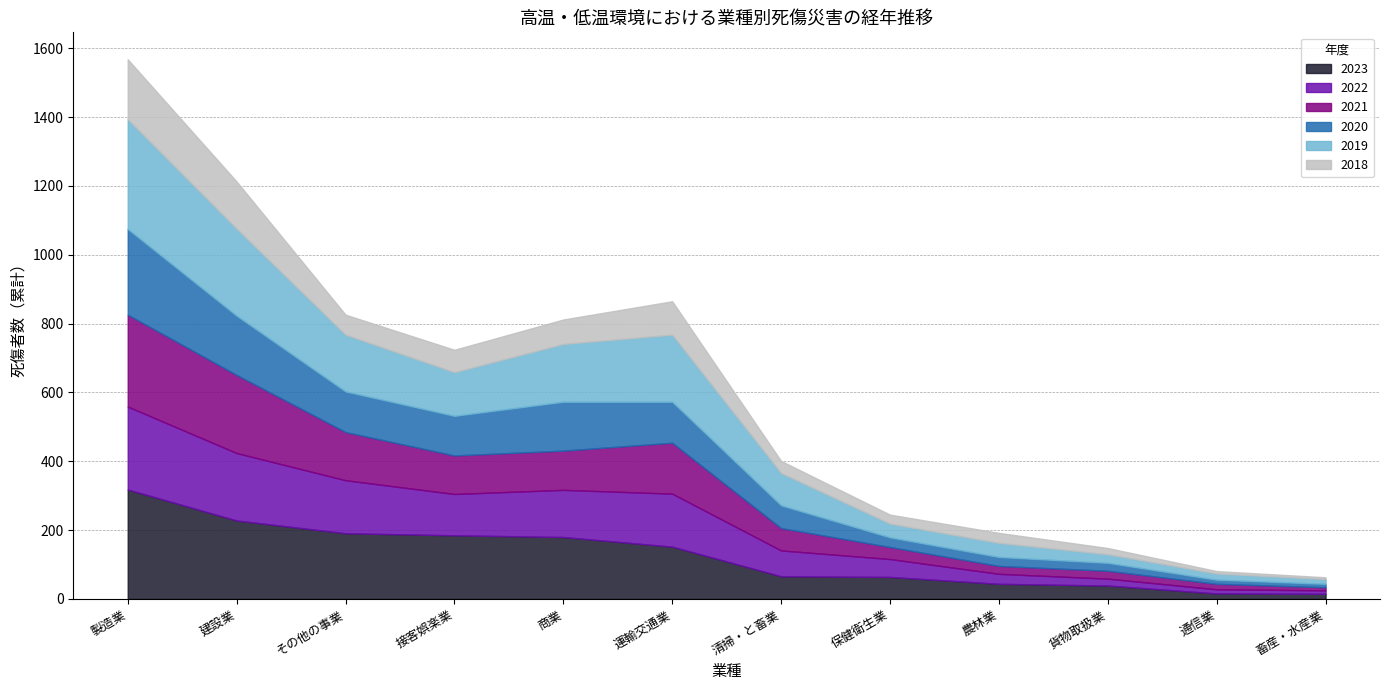

Rank the series at 貨物取扱業 from highest to lowest value.

2023, 2019, 2021, 2020, 2022, 2018